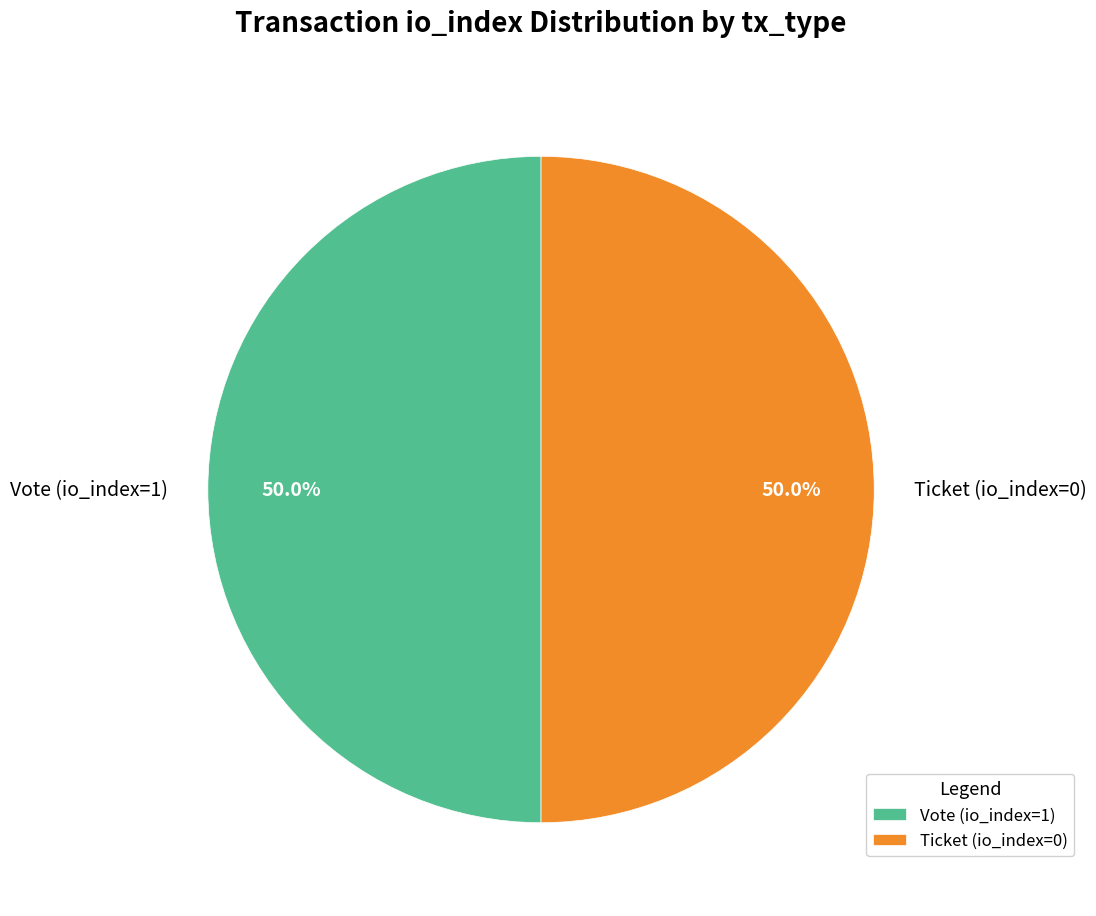

True or false: Vote (io_index=1) accounts for 88% of the total.

False